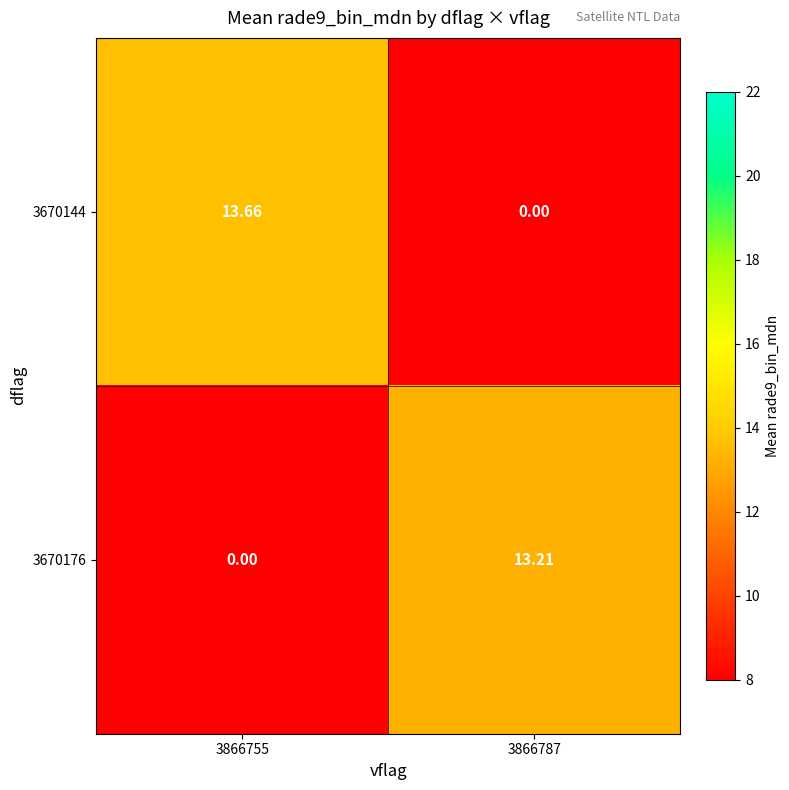

Is the value of 3670144 at 3866787 greater than the value of 3670176 at 3866787?

No